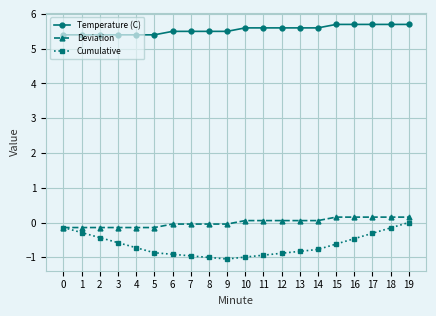

Is it true that Temperature (C) equals 1.9 at 17?

False